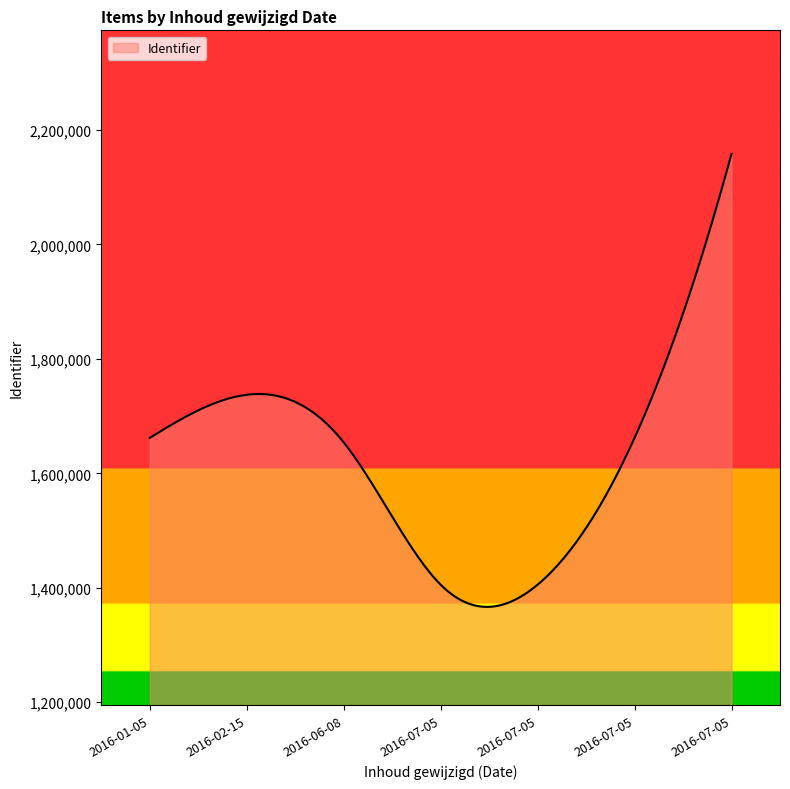

What is the minimum value shown in the chart?

1366618.9